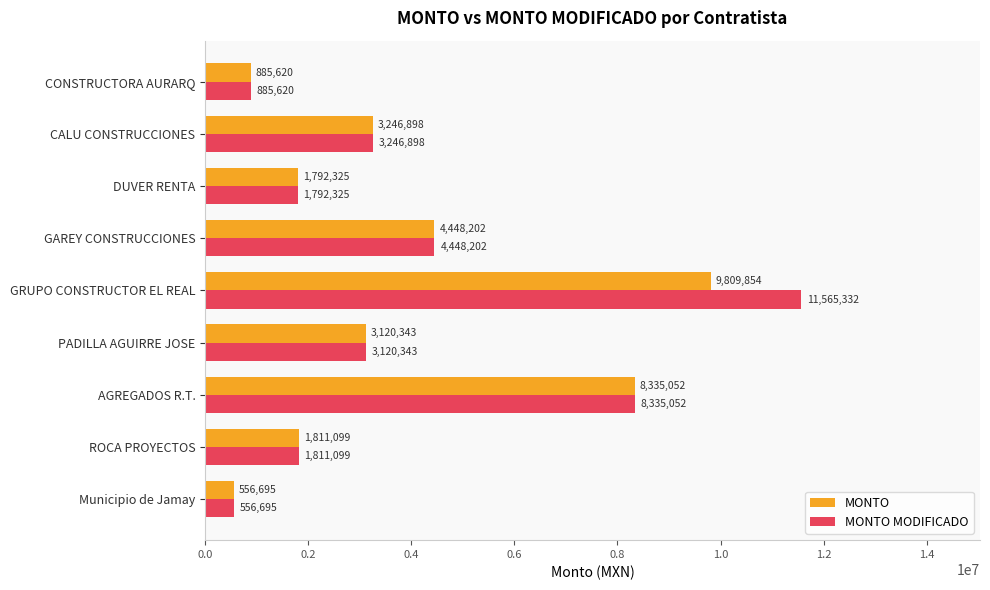

Is it true that MONTO equals 4851314.2 at CALU CONSTRUCCIONES?

False